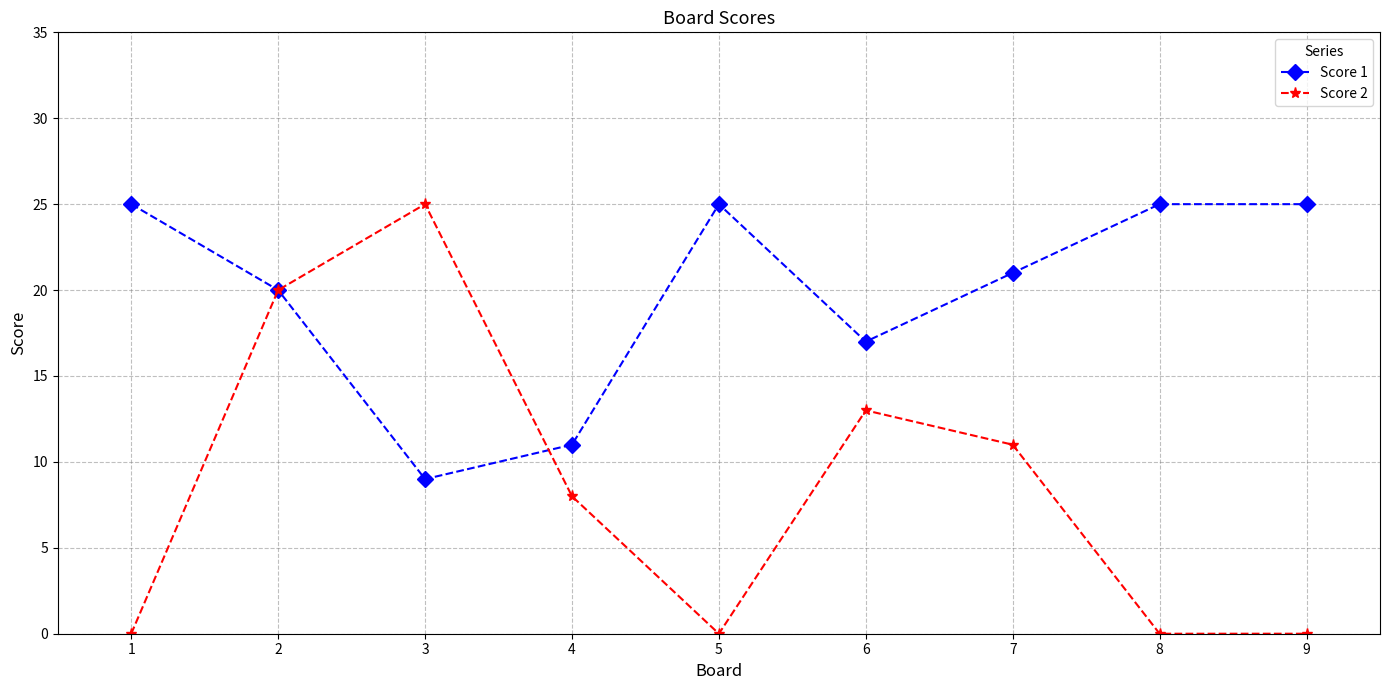

How many categories are shown in the chart?

9